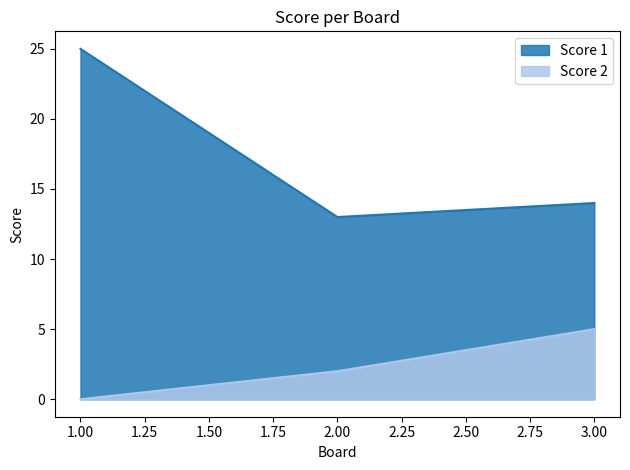

Reading right to left, extract all data points from this chart.

Score 1: 3.00=14	2.00=13	1.00=25
Score 2: 3.00=5	2.00=2	1.00=0